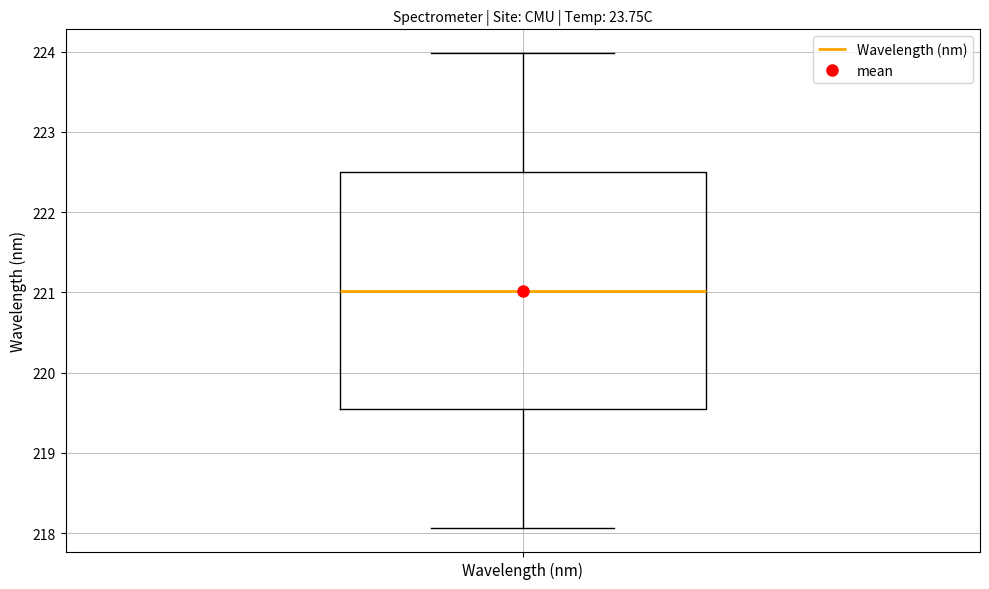

Where does the median line of the box for Wavelength (nm) sit on the y-axis? The values are not printed on the chart, so give them approximately, as read against the axis.

221.0